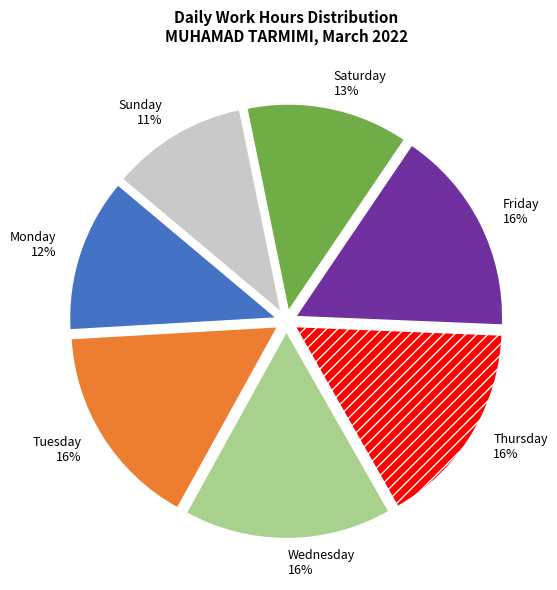

Is there any slice that represents more than half of the pie?

No